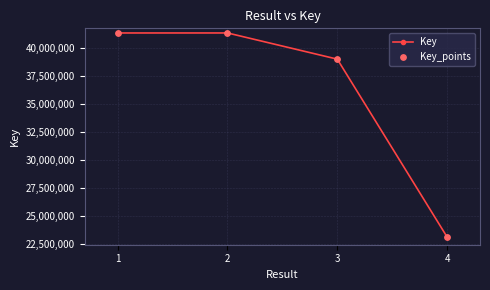

Approximately how many times larger is the value at 2 compared to 4?

1.8